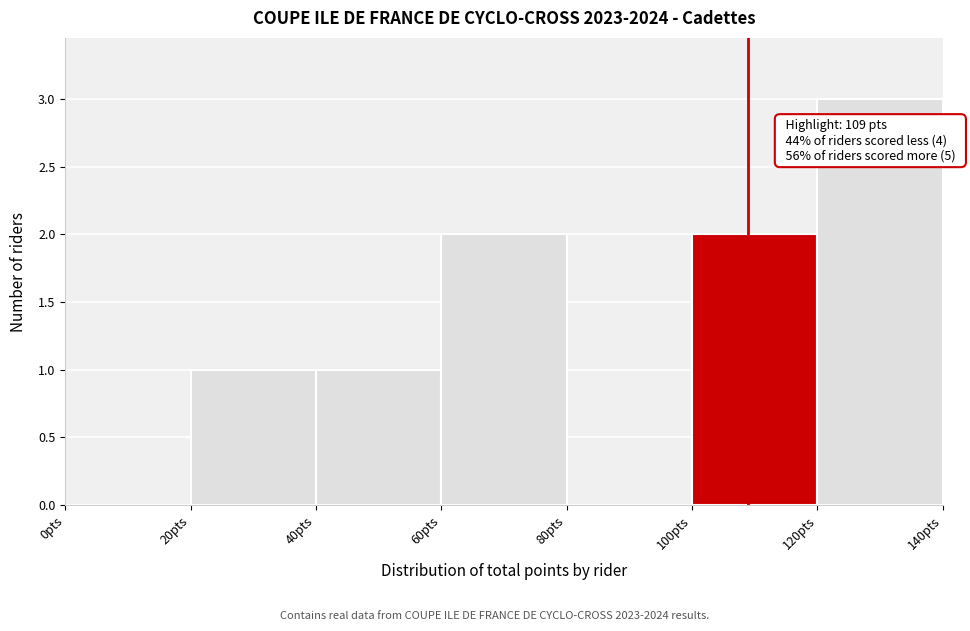

Which range on the x-axis has the tallest bar?

120 to 140